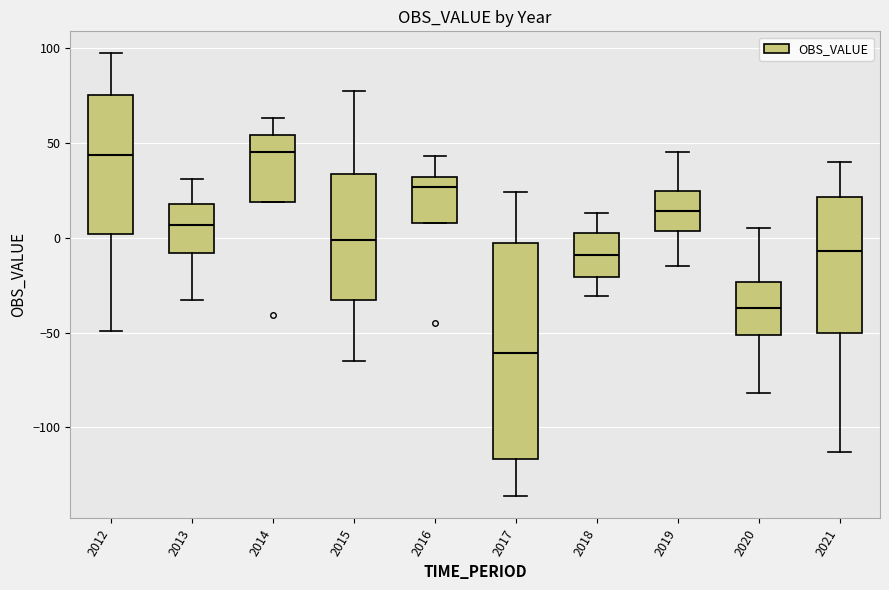

Reading left to right, transcribe this box plot: for each box, give where its median line is, the range the box spans, and where its two whiskers end, as read against the y-axis. The values are not printed on the chart, so give them approximately, as read against the axis.

2012: median 45, box 0 to 75, whiskers -50 to 95
2013: median 5, box -10 to 20, whiskers -35 to 30
2014: median 45, box 20 to 55, whiskers 20 to 65
2015: median 0, box -35 to 35, whiskers -65 to 75
2016: median 25, box 10 to 30, whiskers 10 to 45
2017: median -60, box -115 to -5, whiskers -135 to 25
2018: median -10, box -20 to 5, whiskers -30 to 15
2019: median 15, box 5 to 25, whiskers -15 to 45
2020: median -35, box -50 to -25, whiskers -80 to 5
2021: median -5, box -50 to 20, whiskers -115 to 40